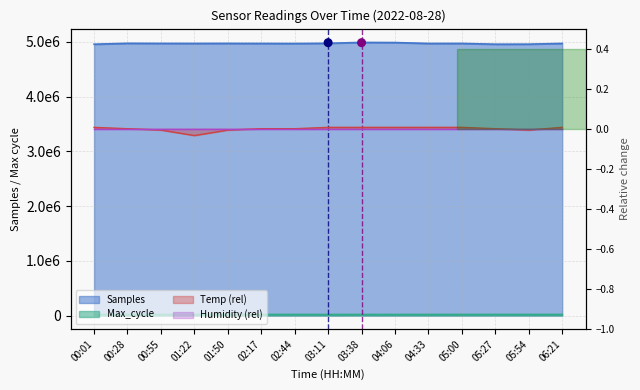

Which series has the largest total across all categories?

Samples